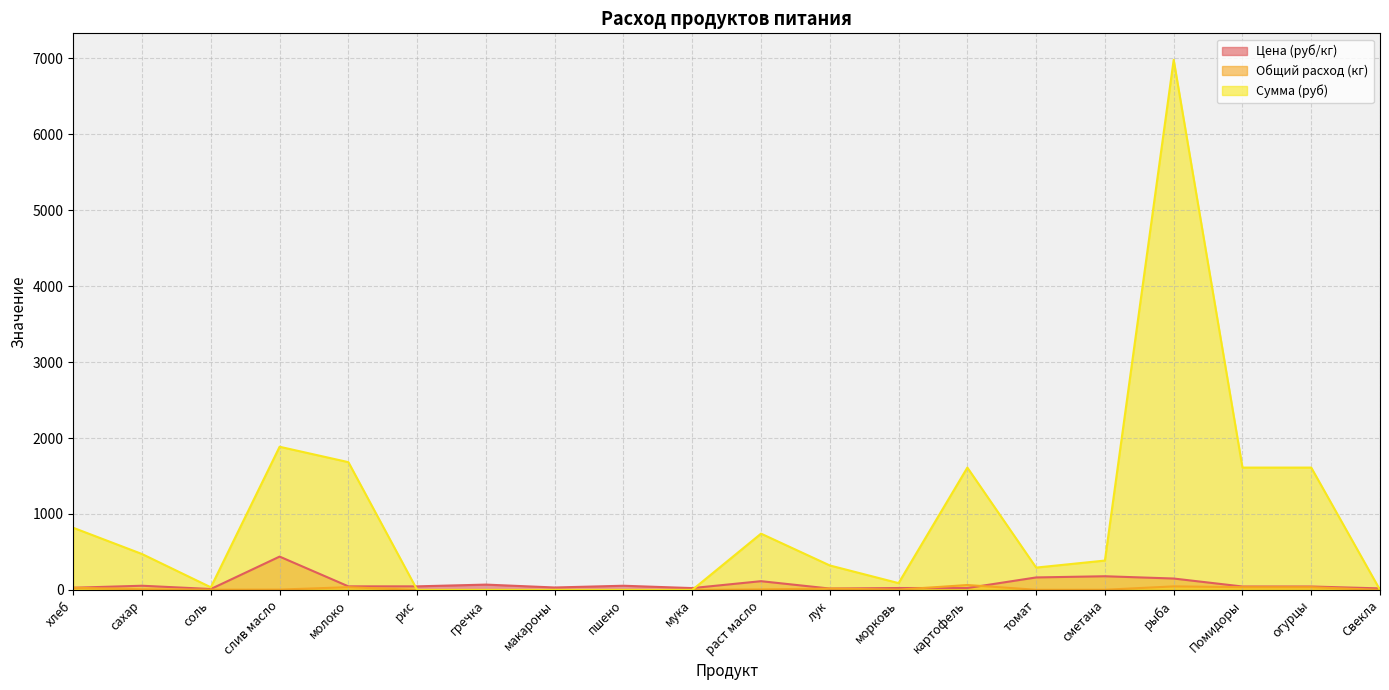

Which series ends up on top after the final intersection of Общий расход (кг) and Цена (руб/кг)?

Цена (руб/кг)